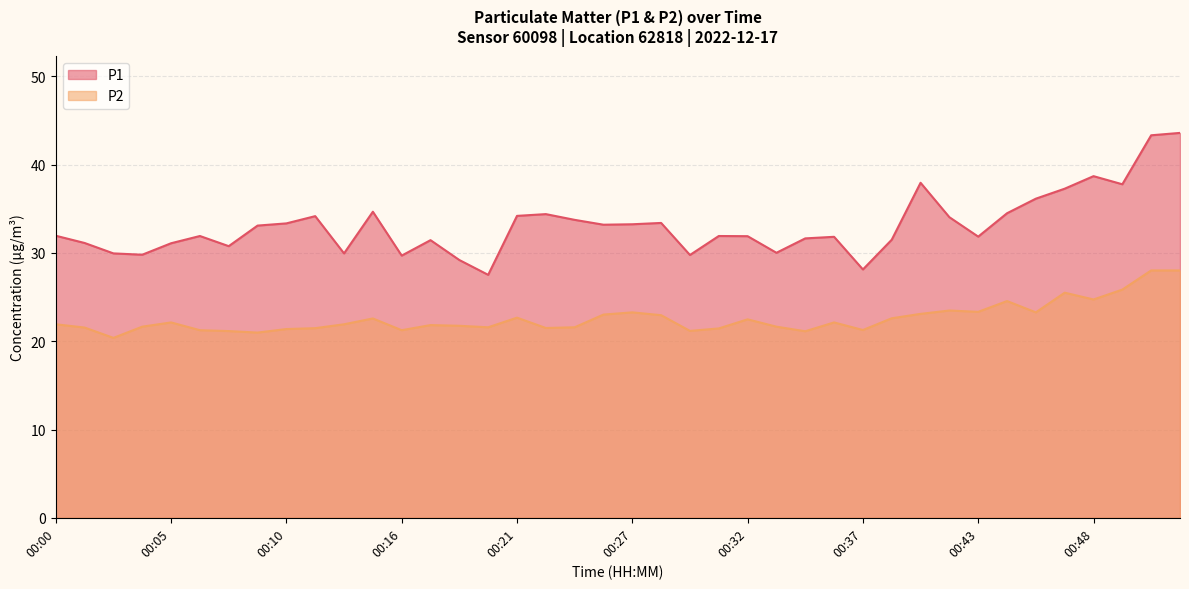

True or false: P2 has more than 1 points higher than both neighbors.

True